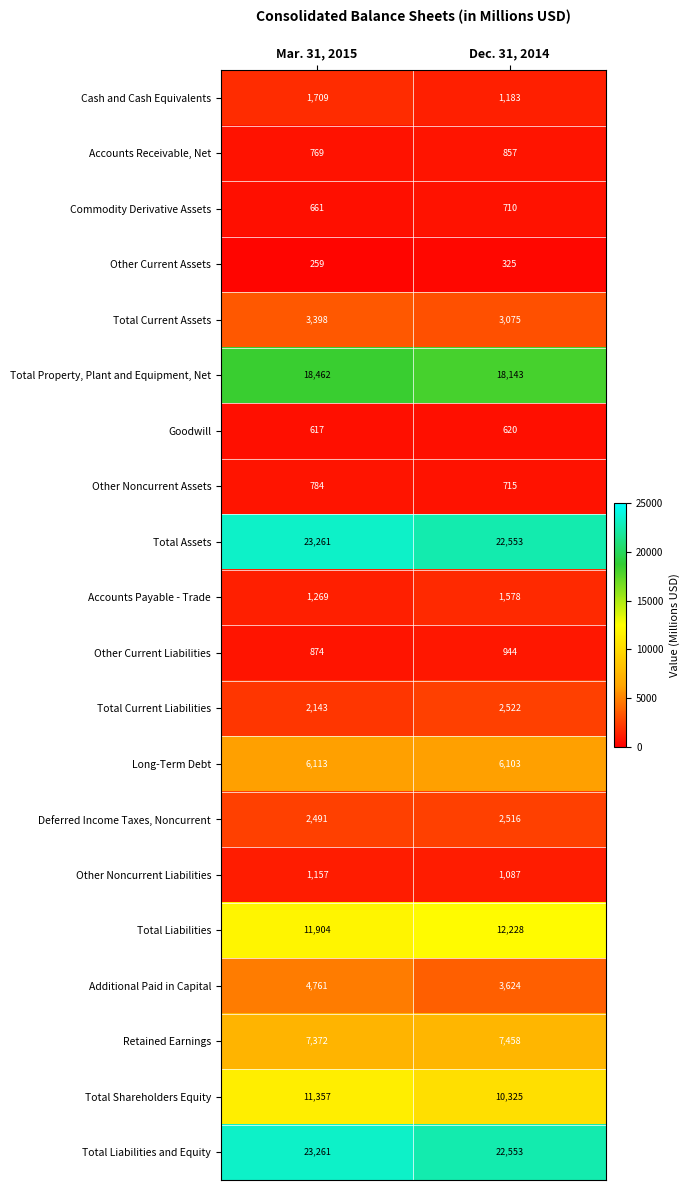

The Other Current Assets series shows 429 at Dec. 31, 2014. True or false?

False